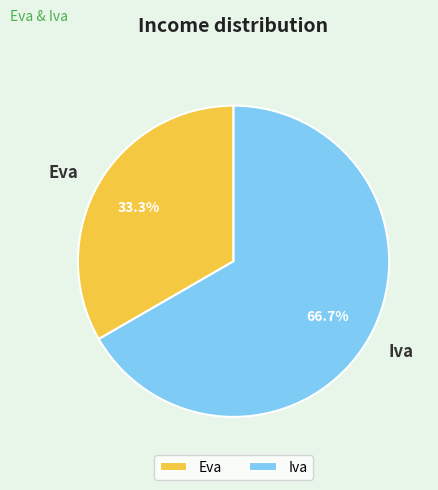

How many slices are in this pie chart?

2